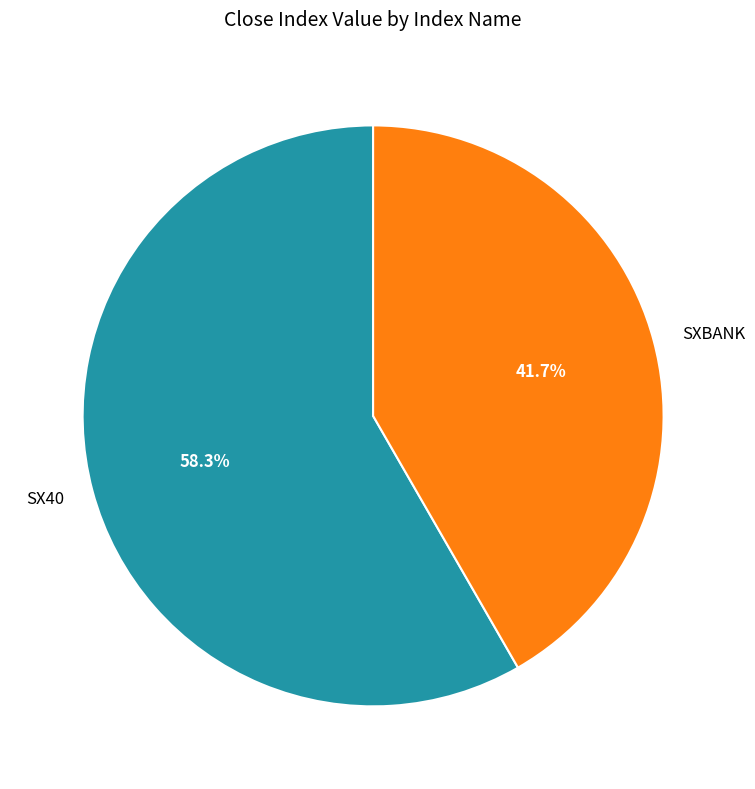

Which slice is the smallest?

SXBANK